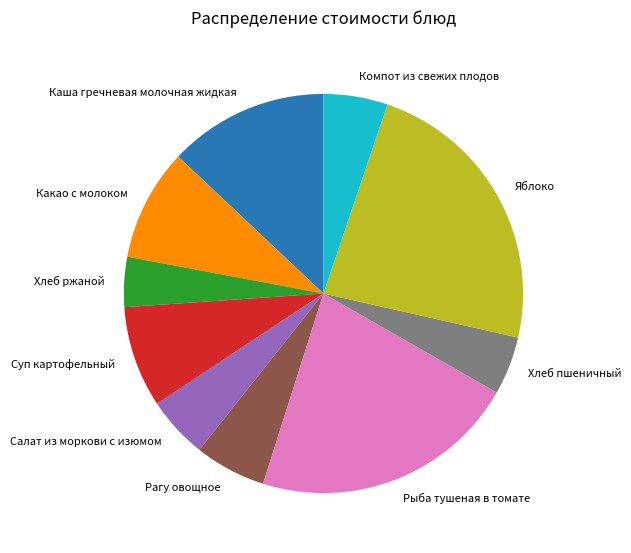

Does Компот из свежих плодов represent more than half of the total?

No